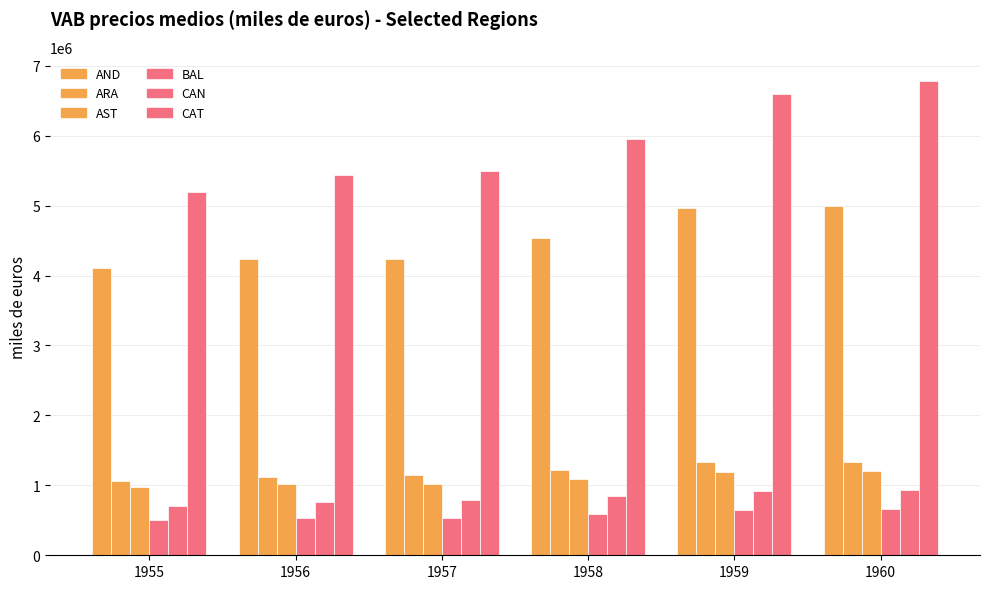

What is the sum of the CAN values at 1960 and 1955?

1630257.9